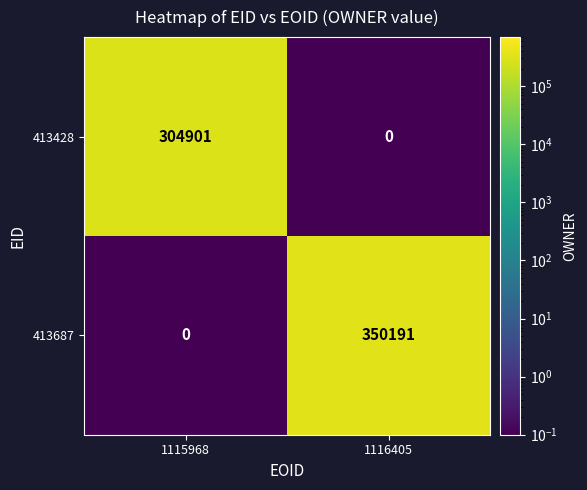

At which category is the sum across all series the highest?

1116405